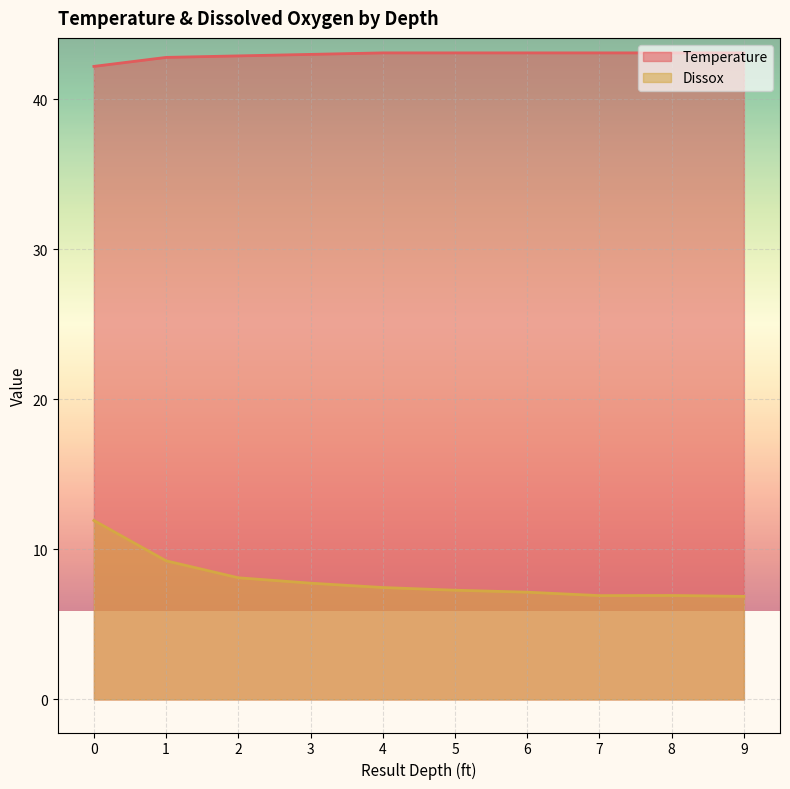

What is the highest value of the Temperature series?

43.1